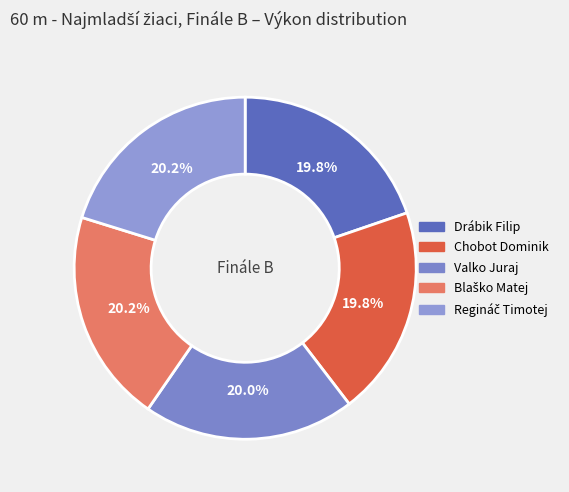

How many slices are in this pie chart?

5